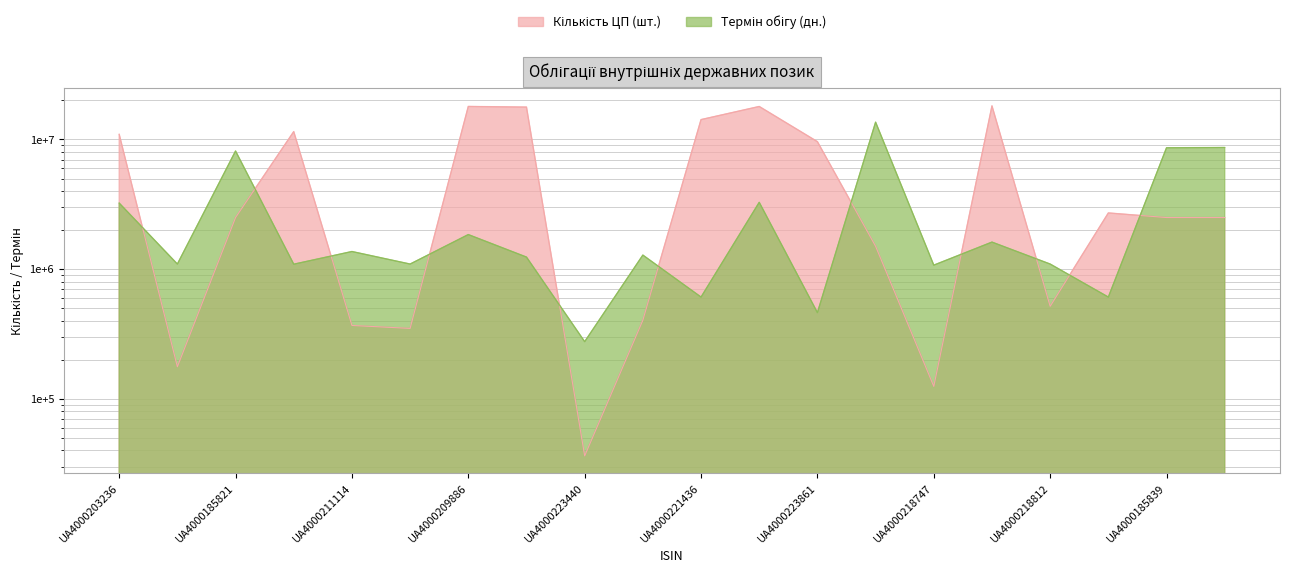

What is the label of the 11th point from the right?

UA4000215727